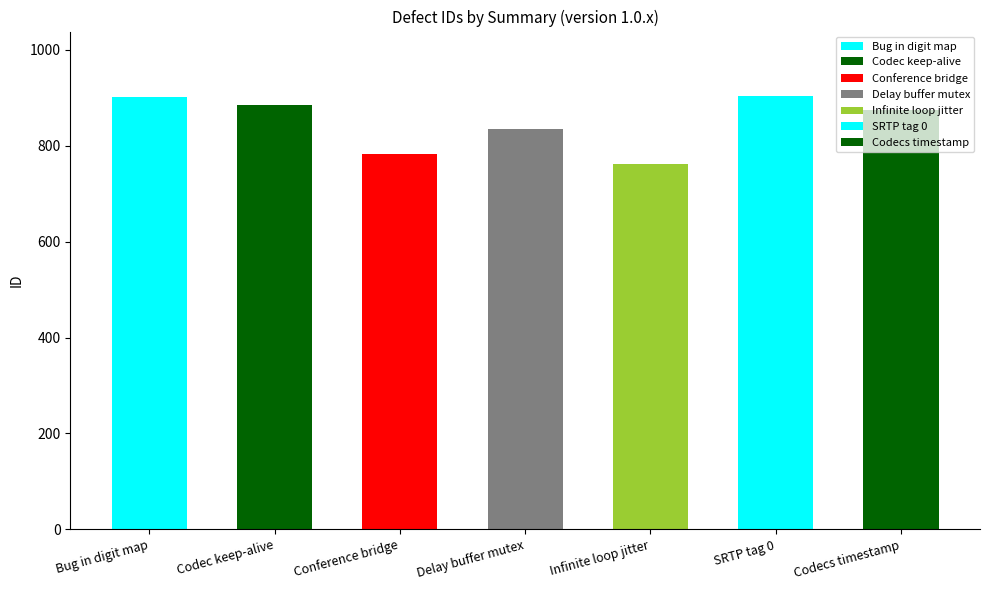

At which label is the value closest to 833?

Delay buffer mutex